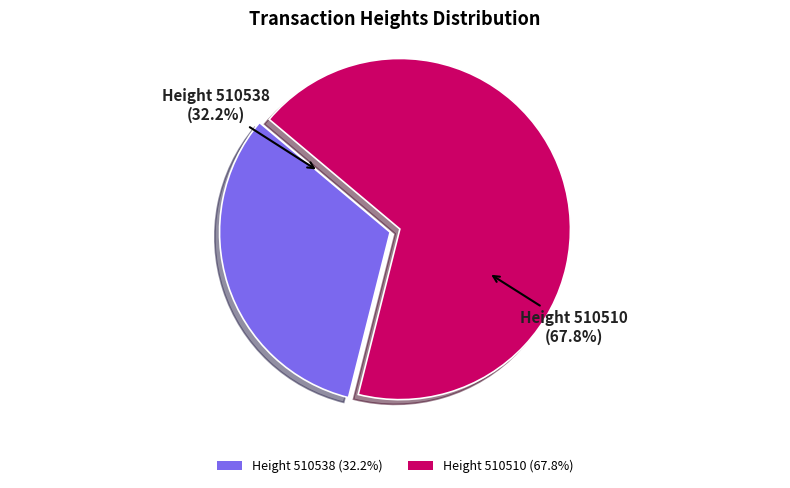

What is the largest slice in the pie chart?

Height 510510